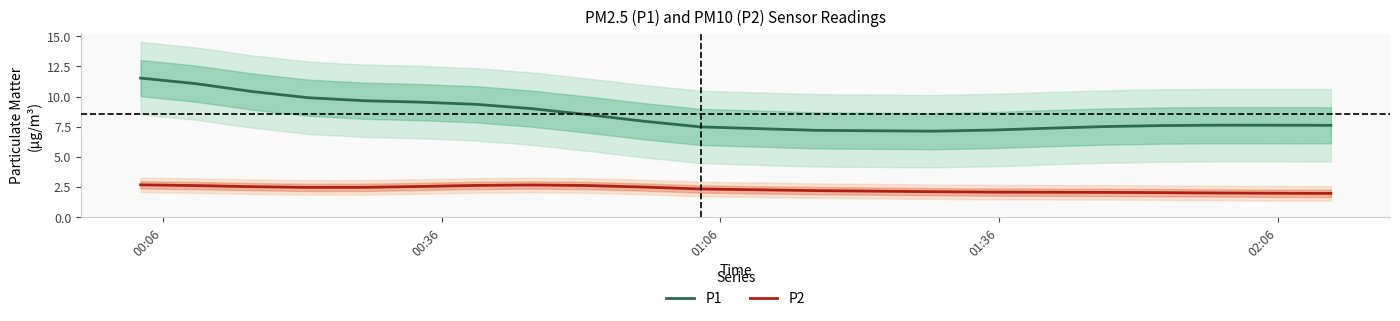

True or false: P2 and P1 intersect in this chart.

False